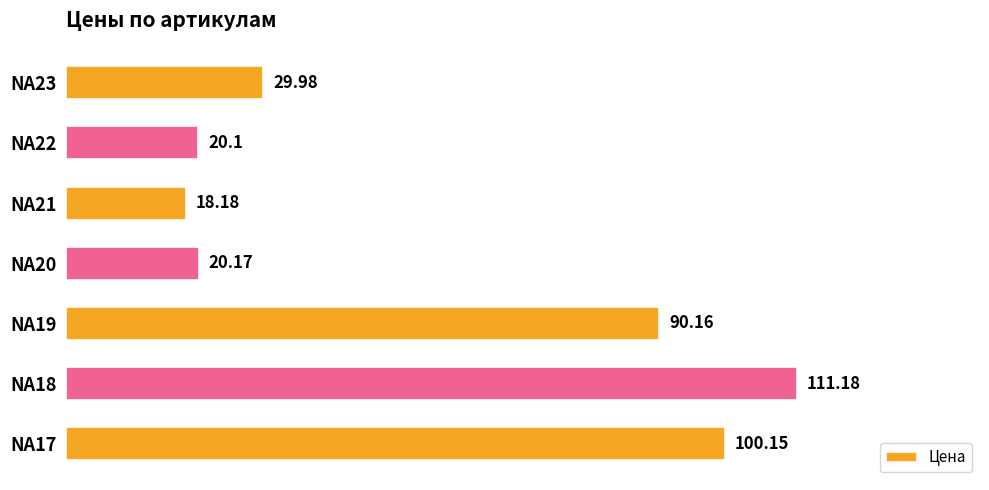

How many bars are there in total?

7